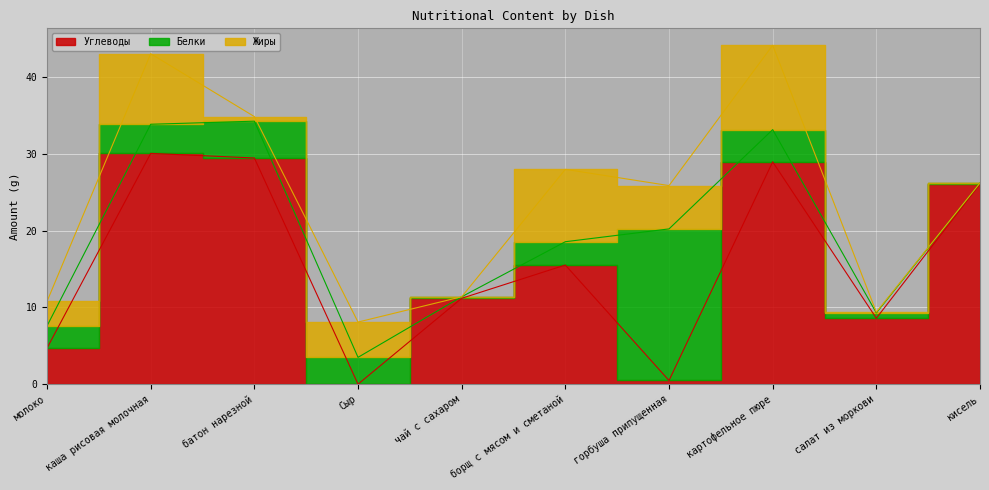

Rank the categories by Углеводы value from lowest to highest.

Сыр, горбуша припущенная, молоко, салат из моркови, чай с сахаром, борщ с мясом и сметаной, кисель, картофельное пюре, батон нарезной, каша рисовая молочная